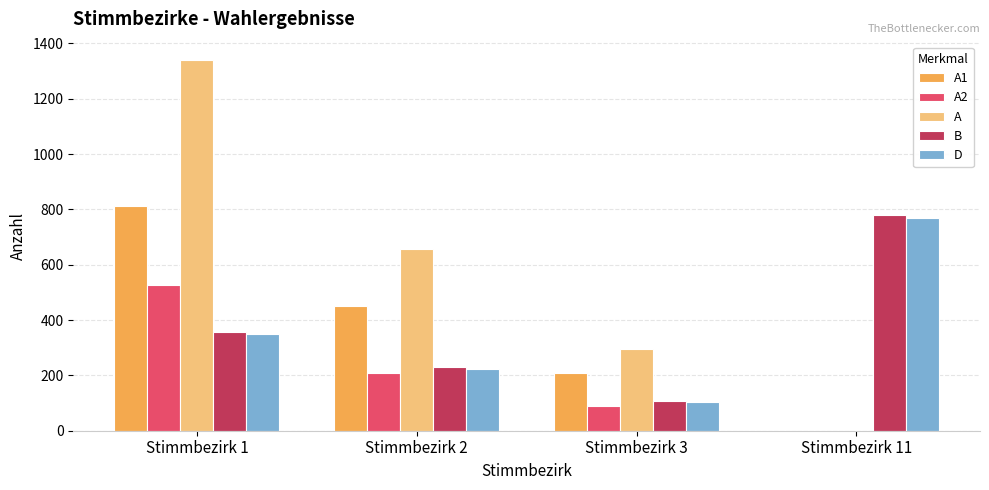

What is the difference between the D values at Stimmbezirk 3 and Stimmbezirk 11?

664